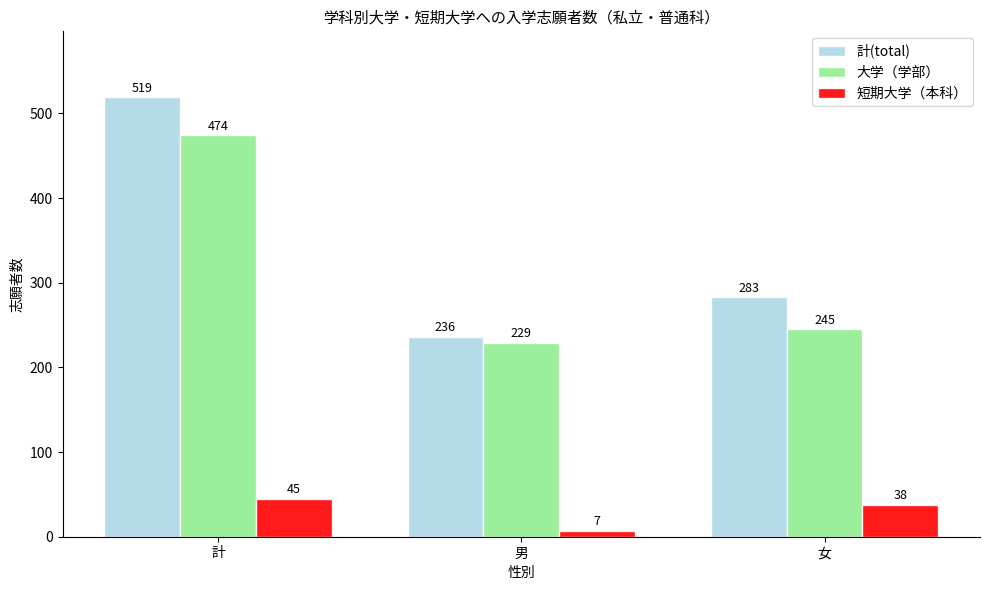

Where is 短期大学（本科） nearest to the value 26?

女